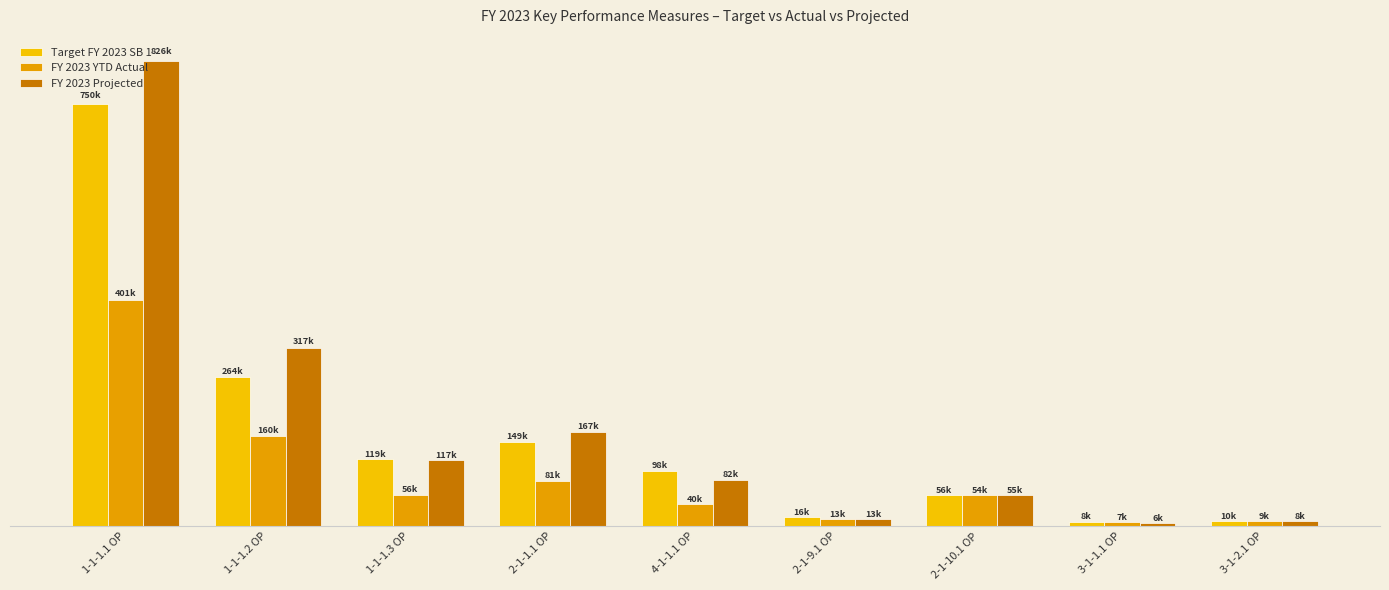

Are the bars horizontal?

No